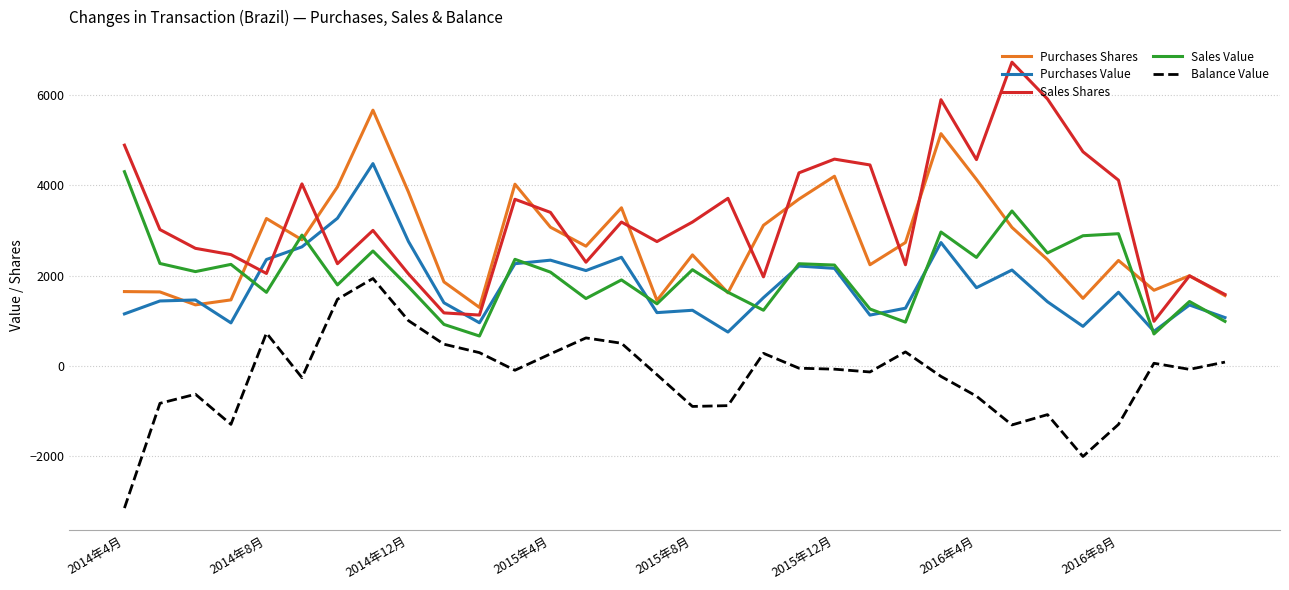

Which series has the largest total across all categories?

Sales Shares